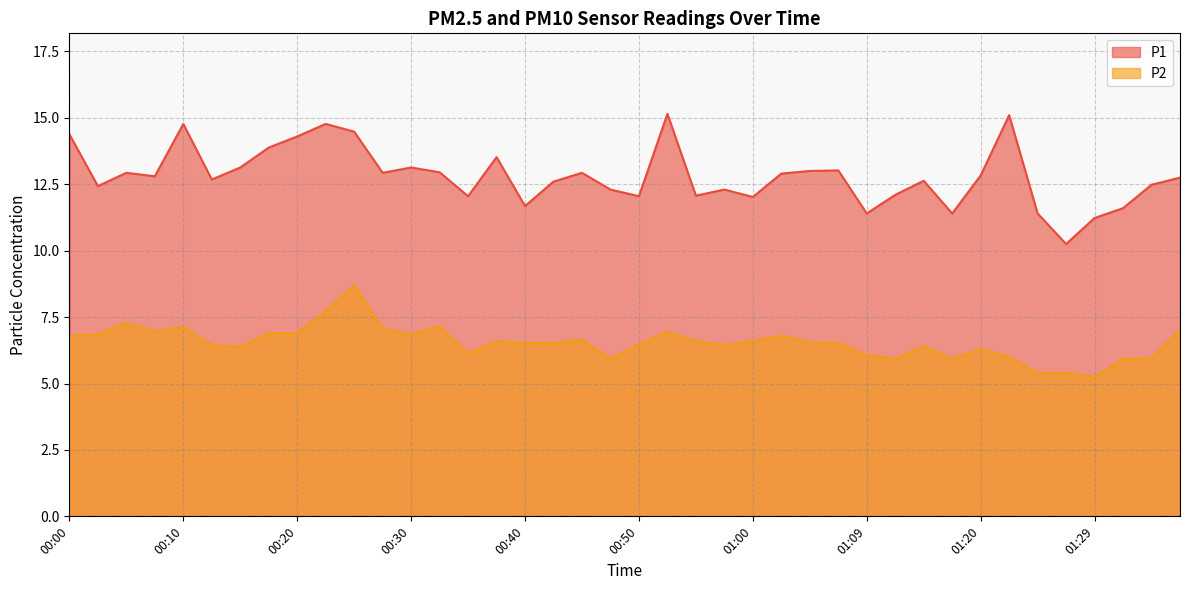

Which series has the largest range (max minus min)?

P1